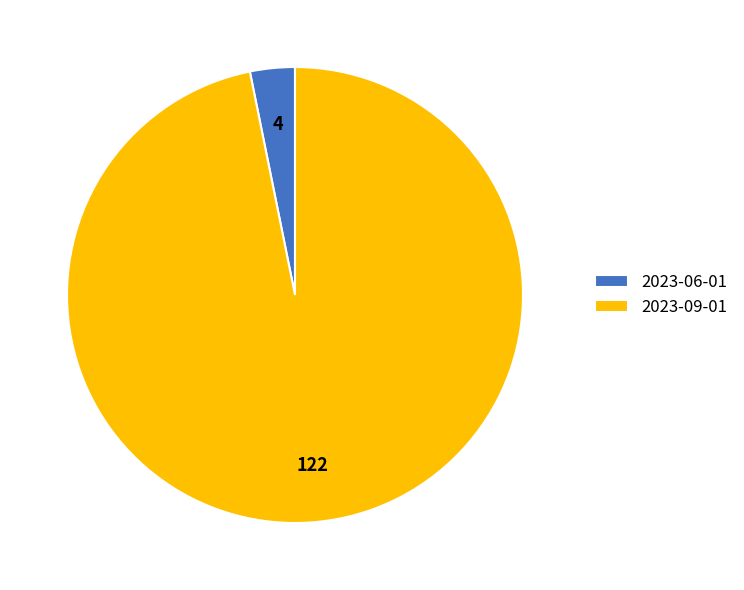

Is the sum of 2023-09-01 and 2023-06-01 greater than half?

Yes